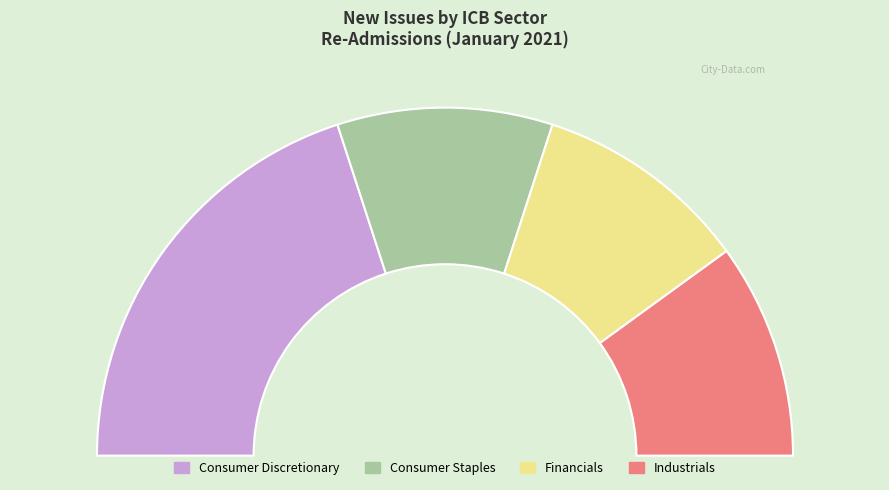

Count the number of slices in the pie.

4